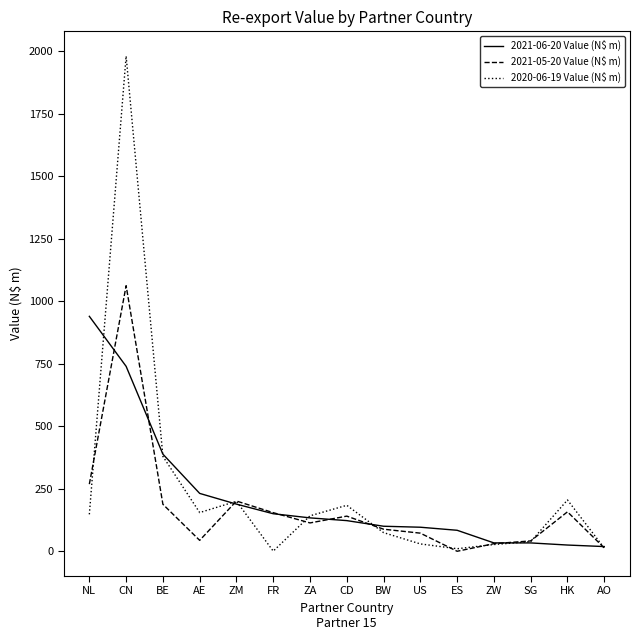

What is the difference between the highest and lowest values at FR?

153.8